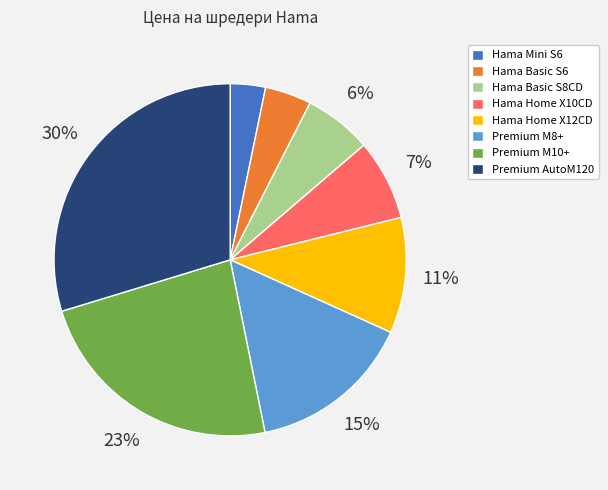

Count the number of slices in the pie.

8